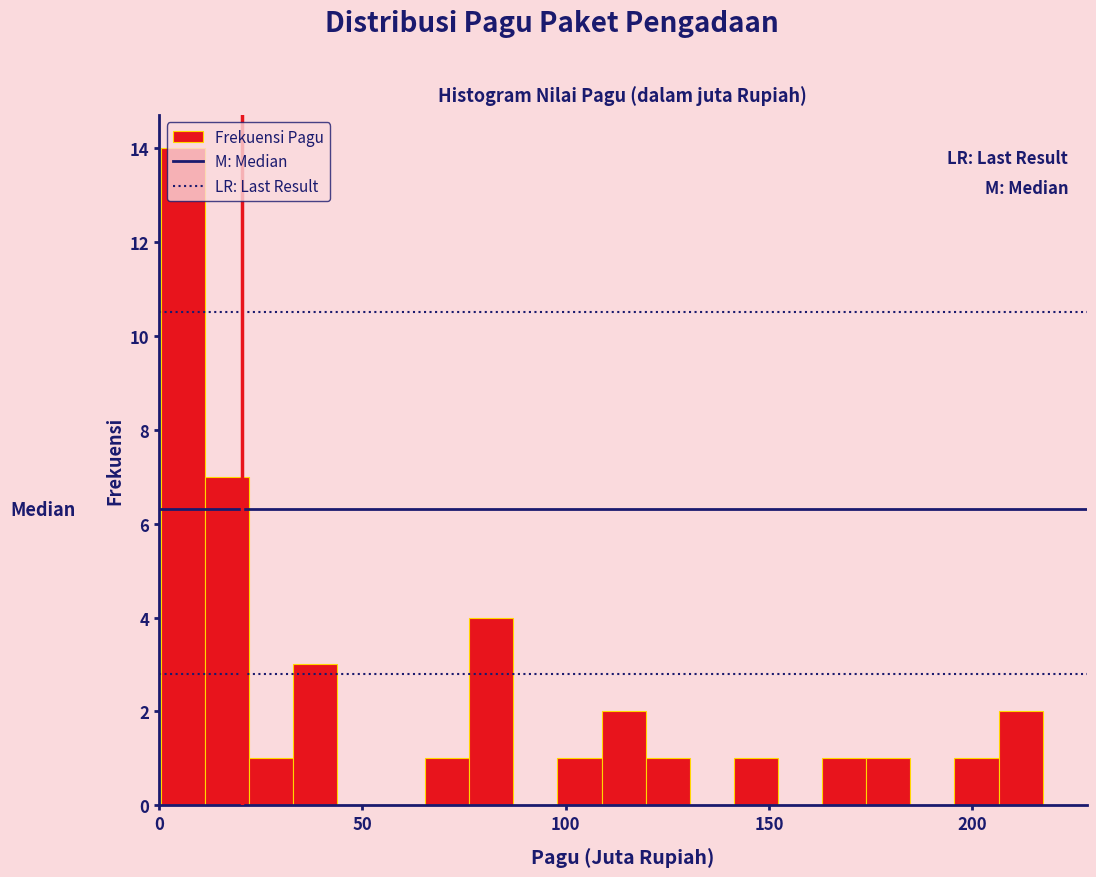

Read against the x-axis, roughly where is the centre of the tallest bar?

5